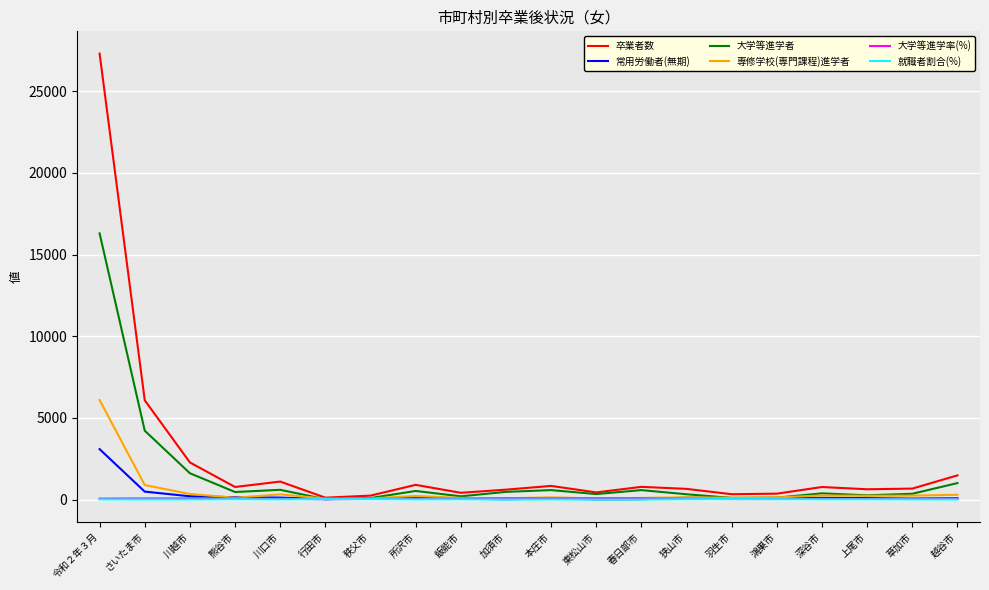

At which category is the sum across all series the highest?

令和２年３月